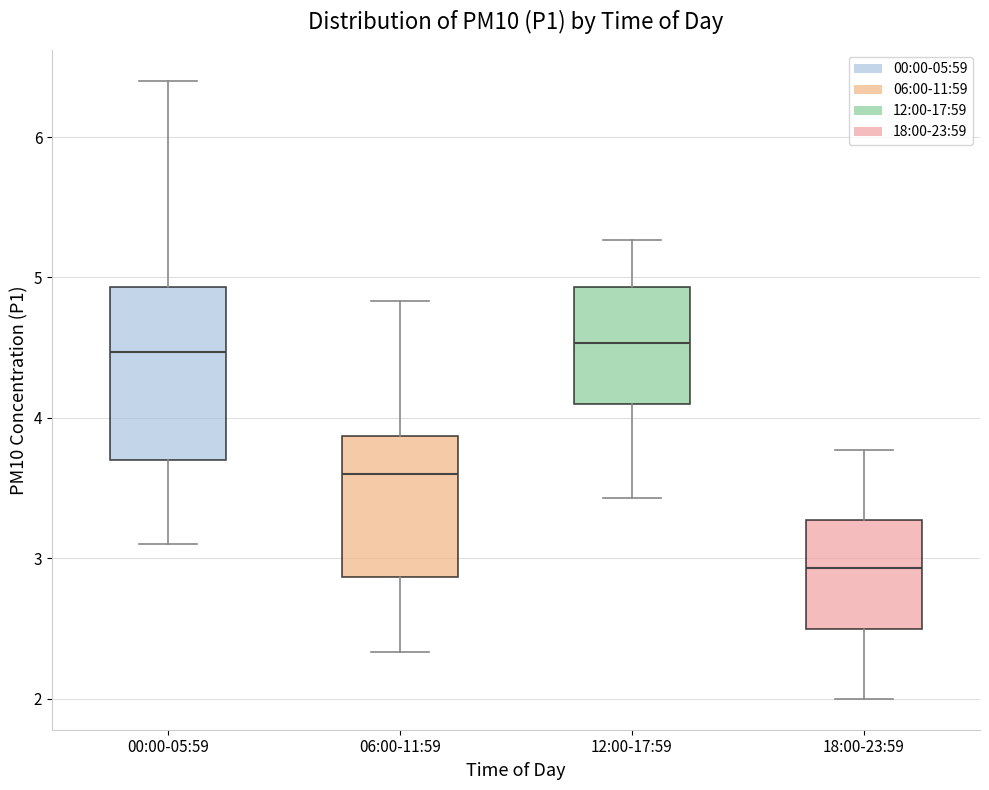

Reading left to right, transcribe this box plot: for each box, give where its median line is, the range the box spans, and where its two whiskers end, as read against the y-axis. The values are not printed on the chart, so give them approximately, as read against the axis.

00:00-05:59: median 4.5, box 3.7 to 4.9, whiskers 3.1 to 6.4
06:00-11:59: median 3.6, box 2.9 to 3.9, whiskers 2.3 to 4.8
12:00-17:59: median 4.5, box 4.1 to 4.9, whiskers 3.4 to 5.3
18:00-23:59: median 2.9, box 2.5 to 3.3, whiskers 2.0 to 3.8